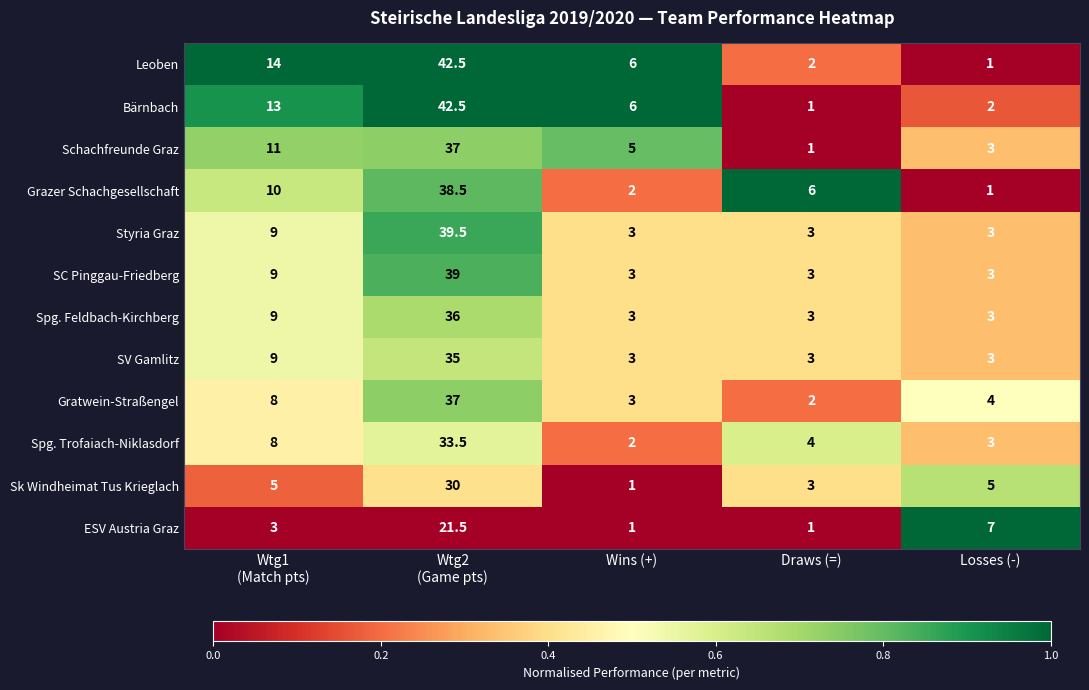

What is the maximum value shown in the chart?

42.5